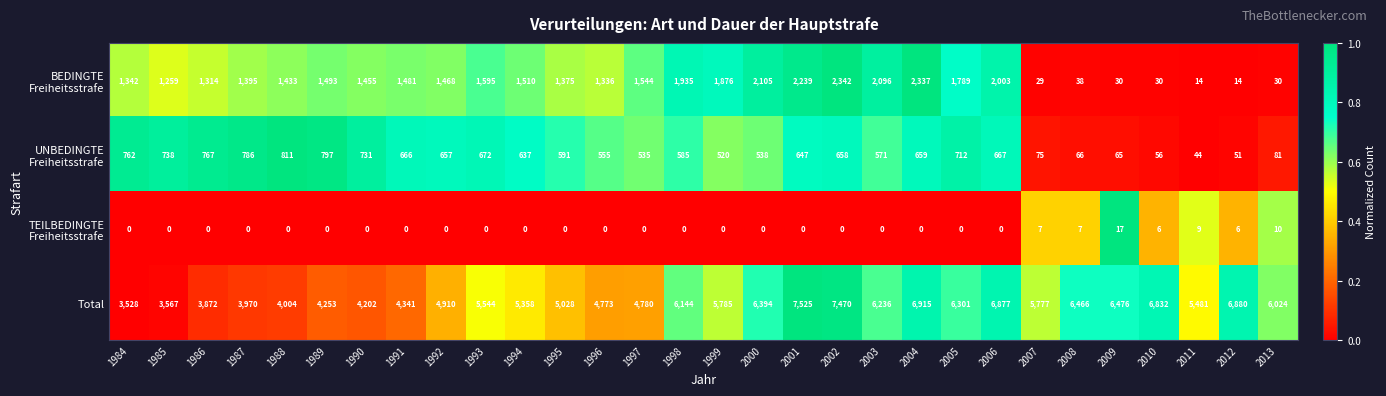

List the labels in order of Total value, smallest first.

1984, 1985, 1986, 1987, 1988, 1990, 1989, 1991, 1996, 1997, 1992, 1995, 1994, 2011, 1993, 2007, 1999, 2013, 1998, 2003, 2005, 2000, 2008, 2009, 2010, 2006, 2012, 2004, 2002, 2001